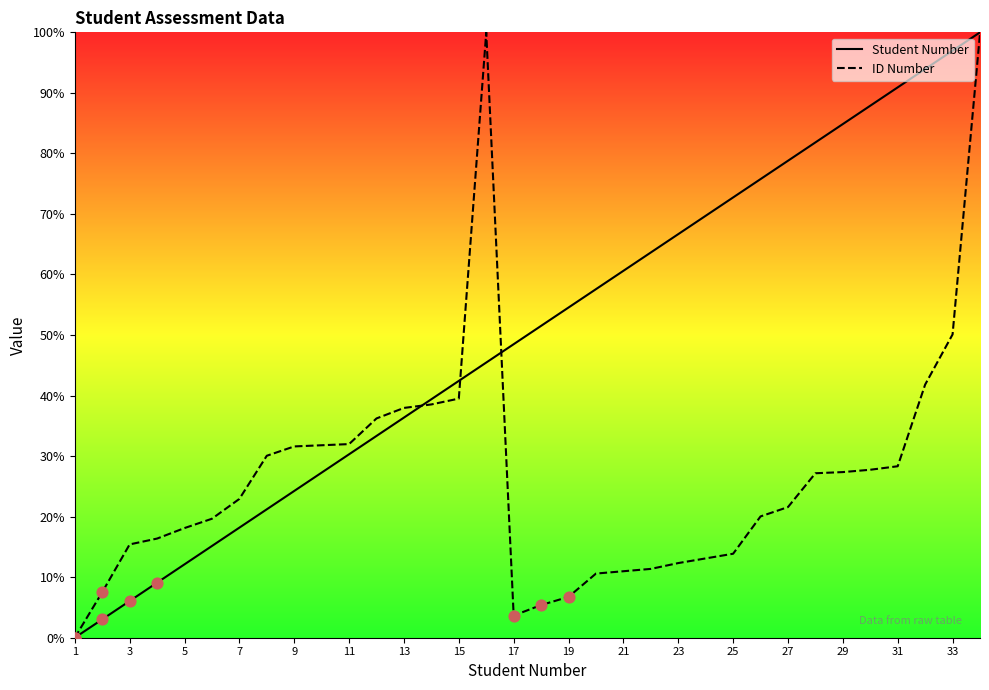

What are all the series names shown in the legend?

Student Number, ID Number